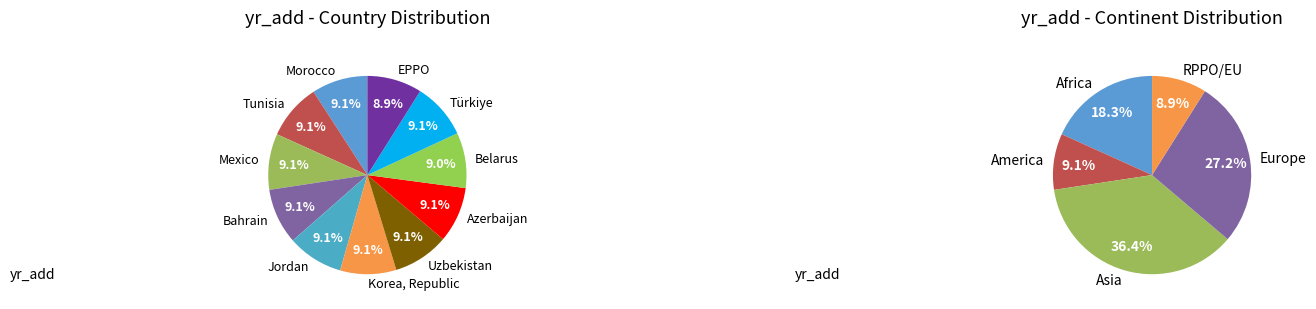

Rank the categories by value from lowest to highest.

EPPO, Belarus, Bahrain, Azerbaijan, Uzbekistan, Tunisia, Jordan, Türkiye, Morocco, Mexico, Korea, Republic